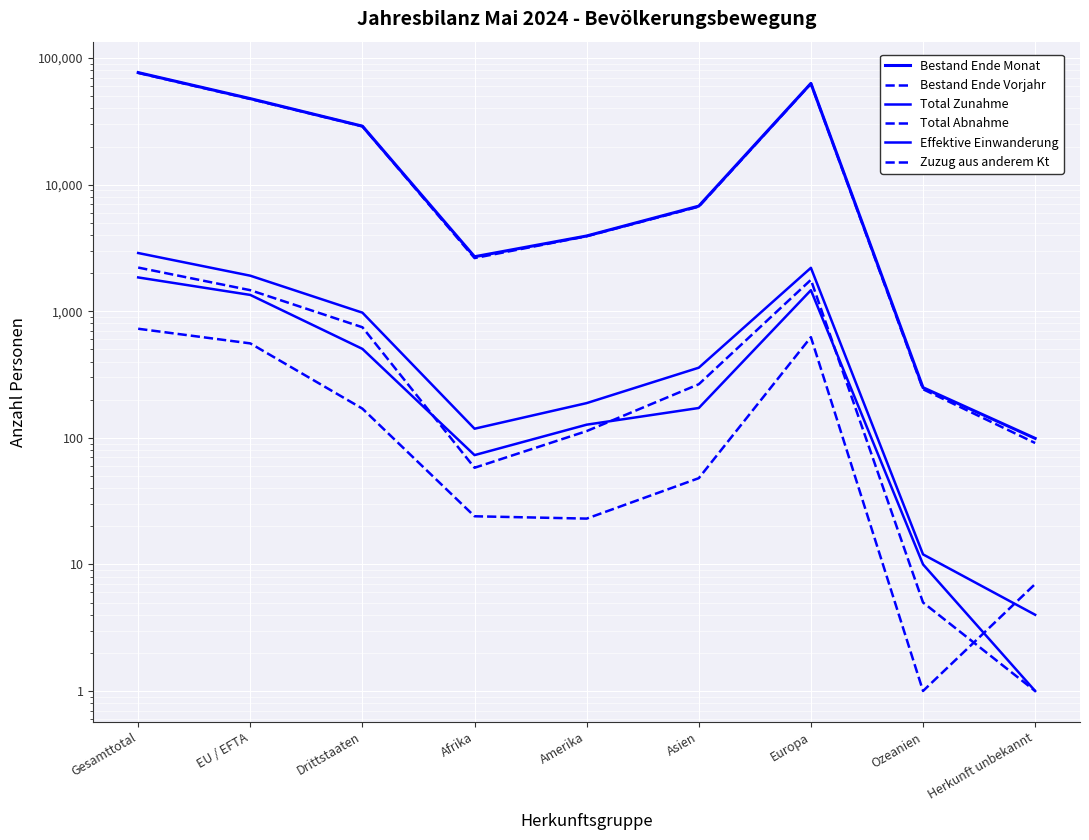

List the series in order of their peak value, highest first.

Bestand Ende Monat, Bestand Ende Vorjahr, Total Zunahme, Total Abnahme, Effektive Einwanderung, Zuzug aus anderem Kt